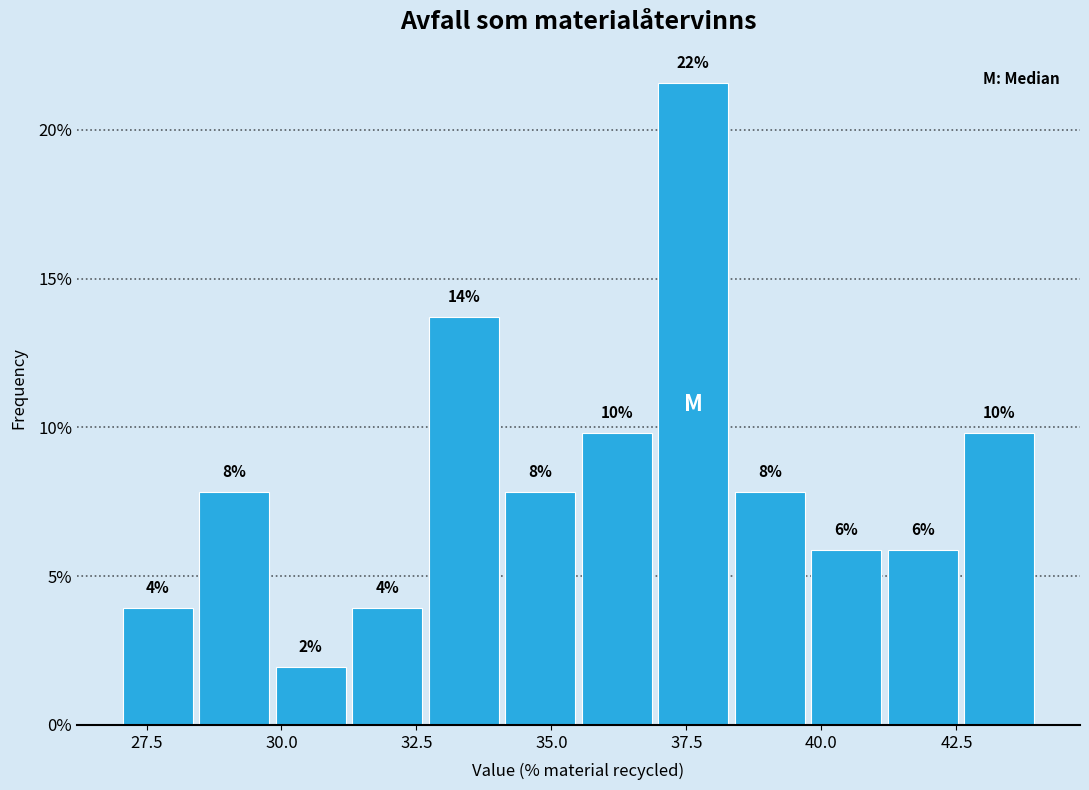

Around what value on the x-axis is the tallest bar? Give the approximate position of its centre, as read against the axis.

37.5